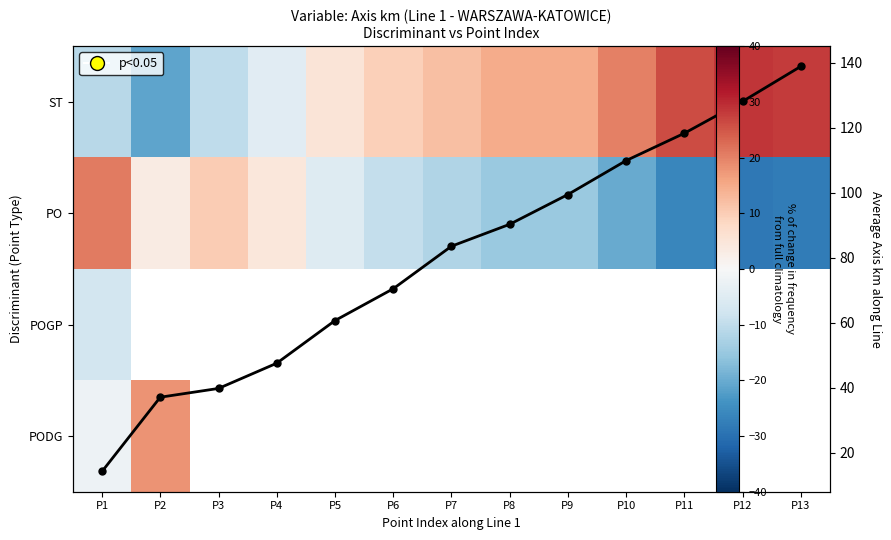

How many data points does each series have?

13